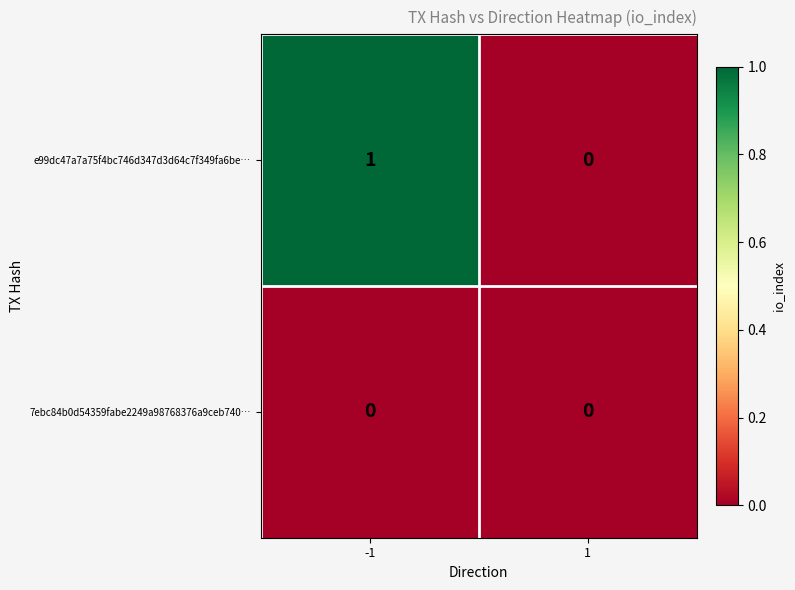

Rank the series by their average value, from highest to lowest.

e99dc47a7a75f4bc746d347d3d64c7f349fa6be…, 7ebc84b0d54359fabe2249a98768376a9ceb740…